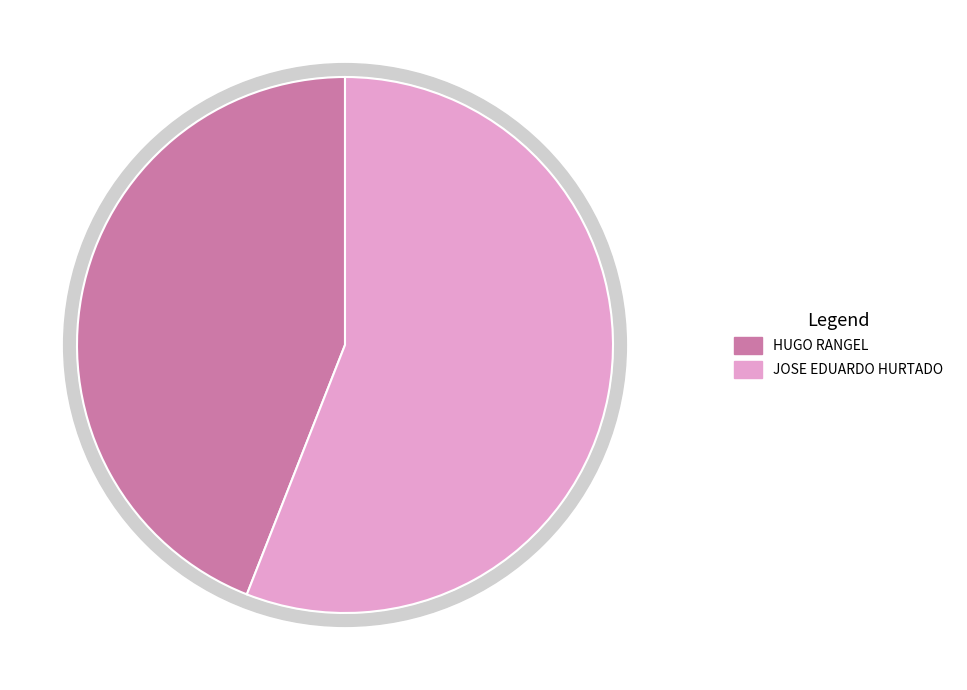

What is the ratio of the value at JOSE EDUARDO HURTADO to the value at HUGO RANGEL?

1.3